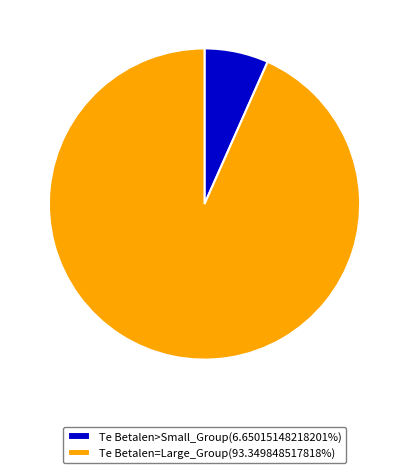

Does any single category account for the majority?

Yes